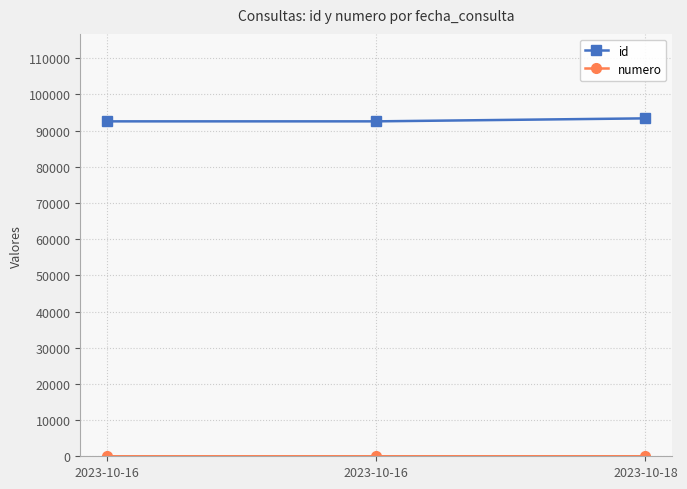

Count the number of data series in this chart.

2